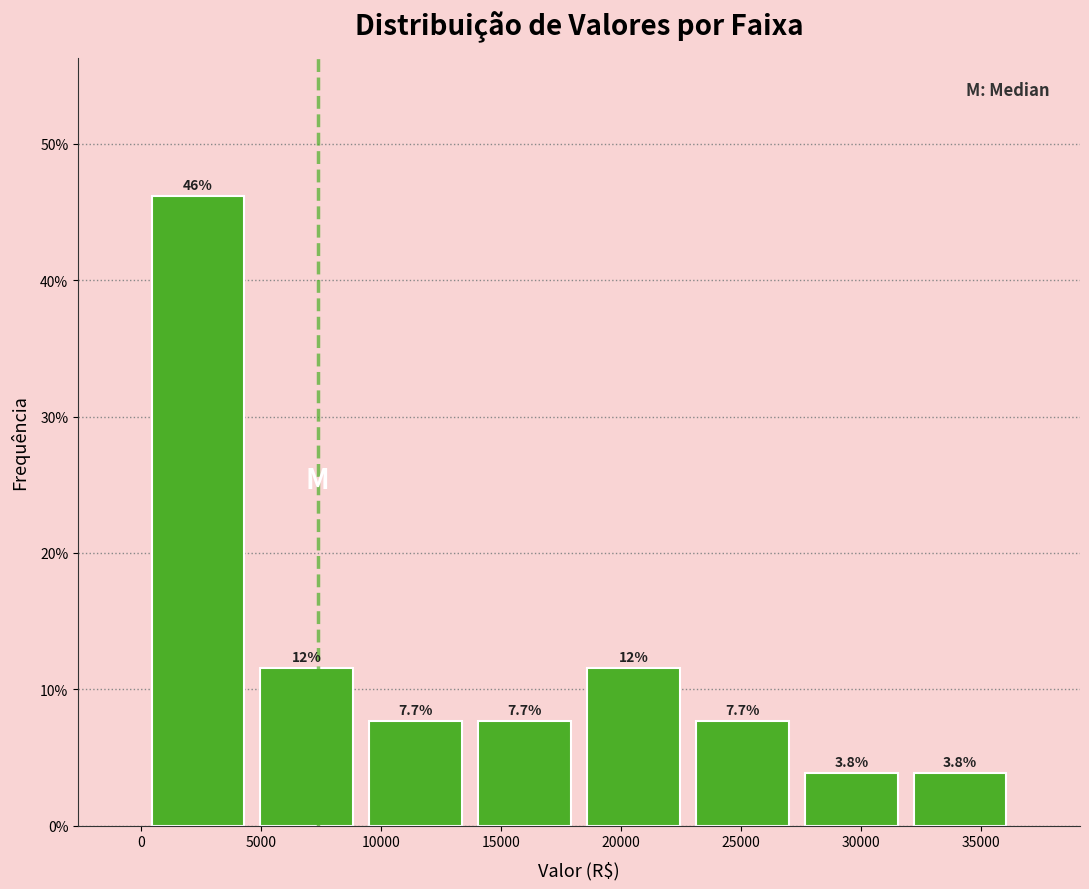

Which range on the x-axis has the tallest bar?

0 to 4500